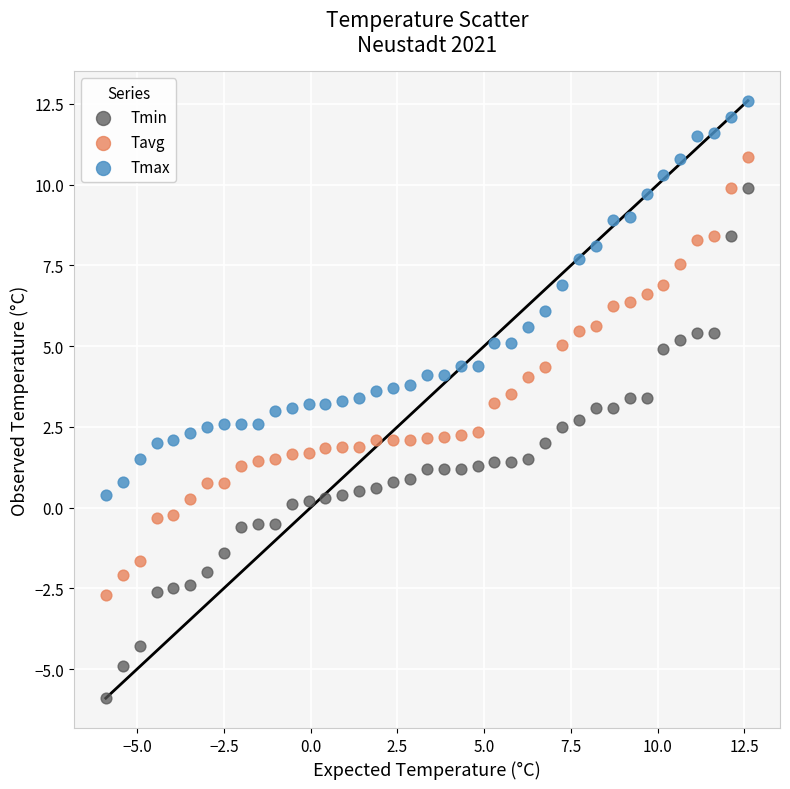

Which series reaches the maximum Y coordinate?

Tmax